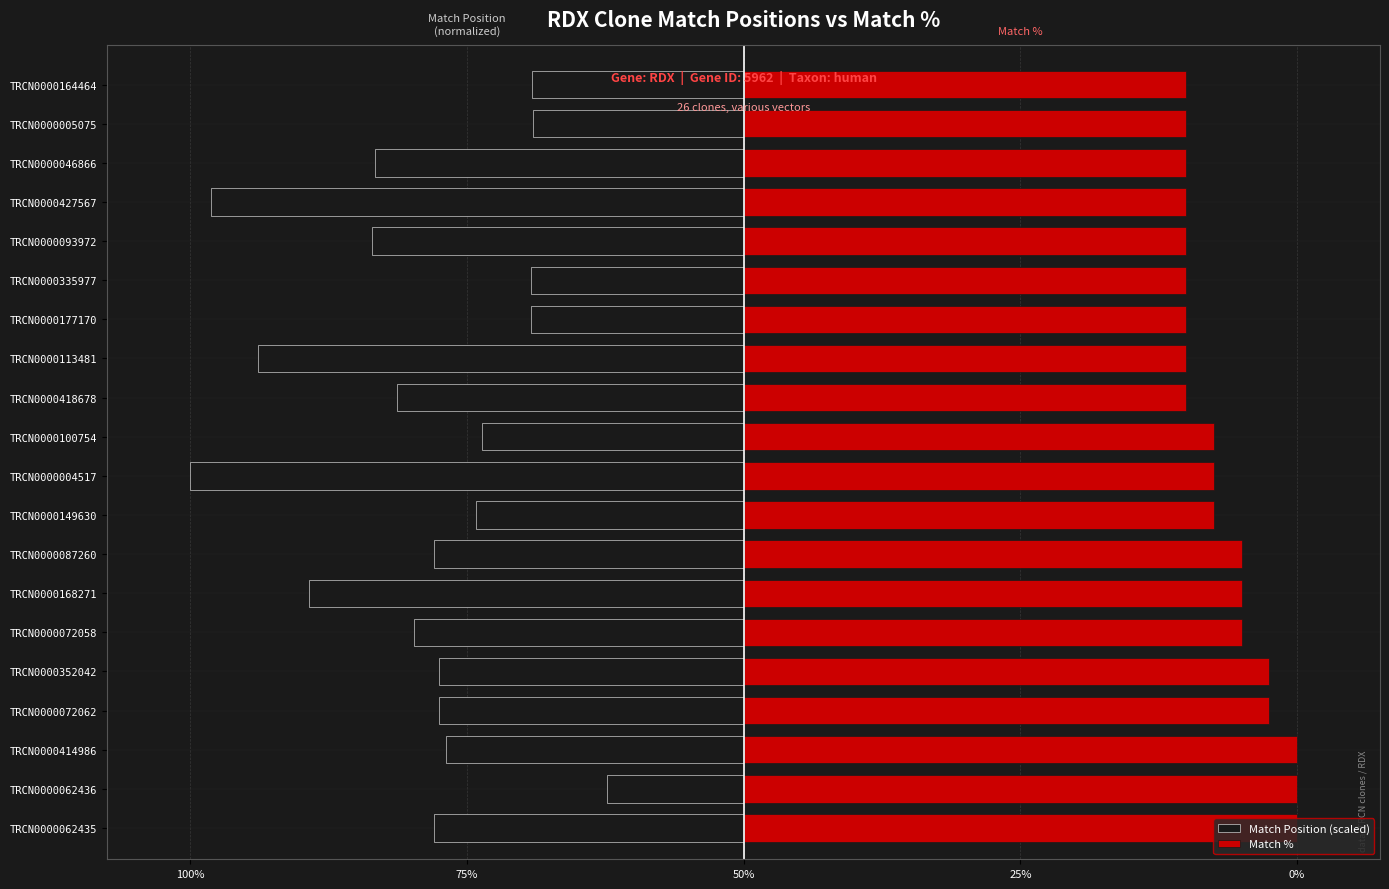

How many data points in Match Position (scaled) are above -54?

8